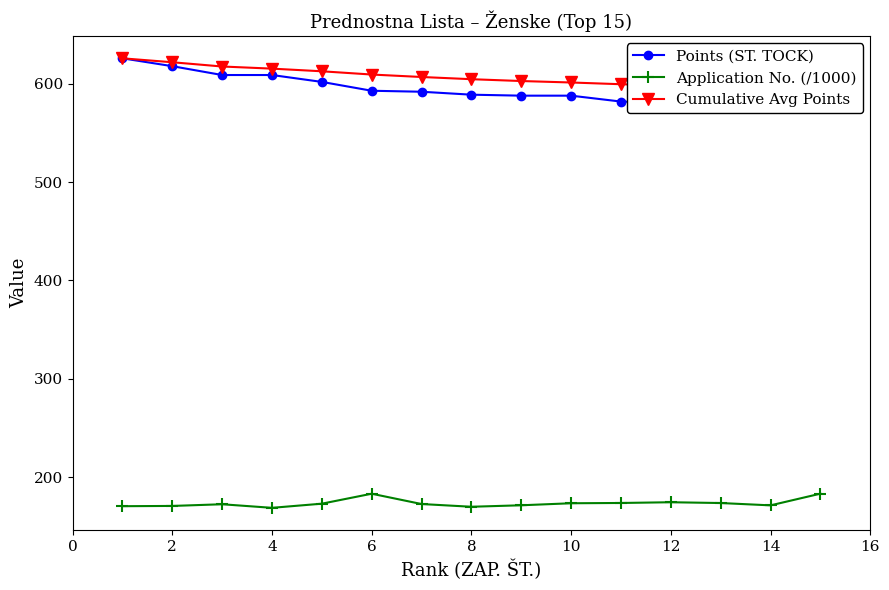

What is the greatest value displayed?

626.0